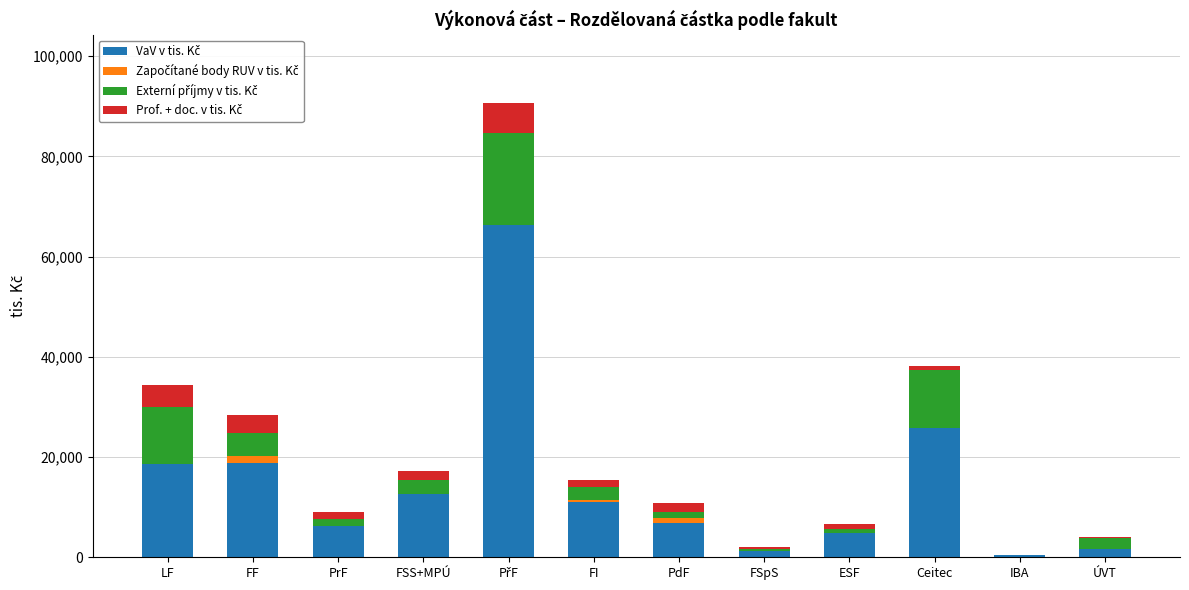

Between PřF and FI, which series saw the biggest shift?

VaV v tis. Kč